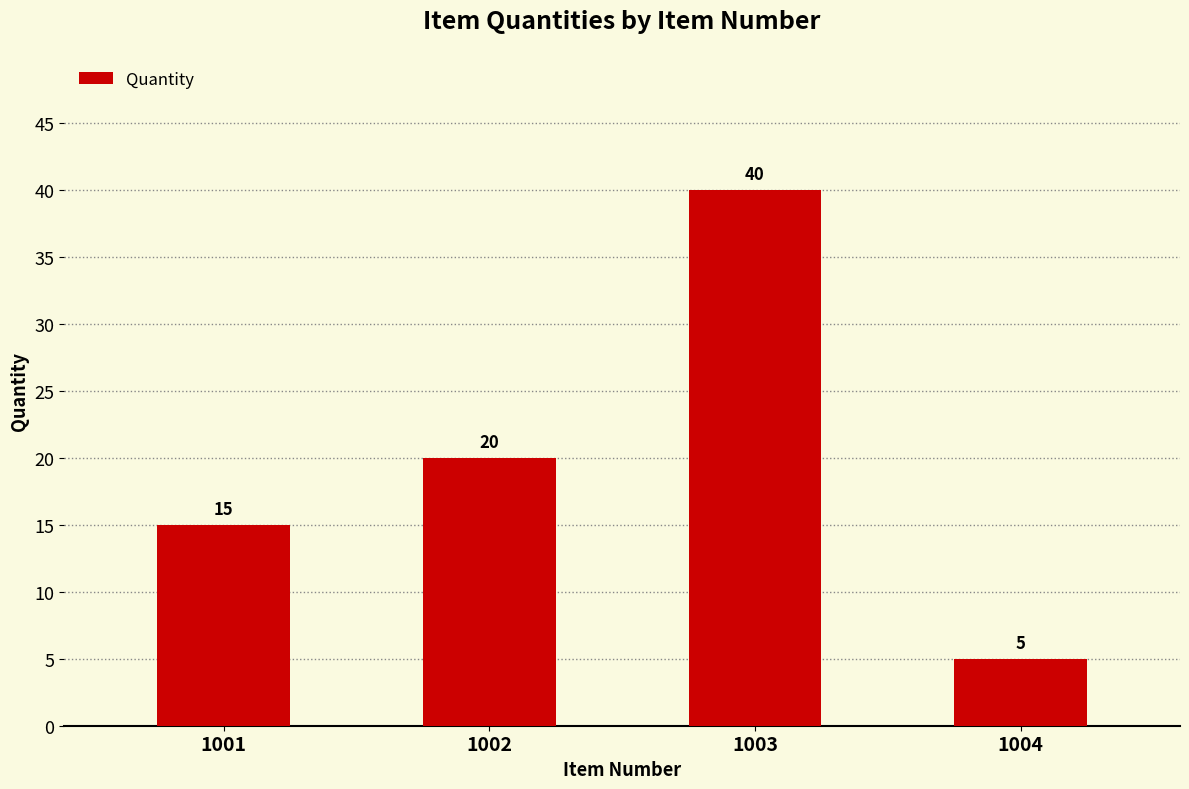

What is the minimum value shown in the chart?

5